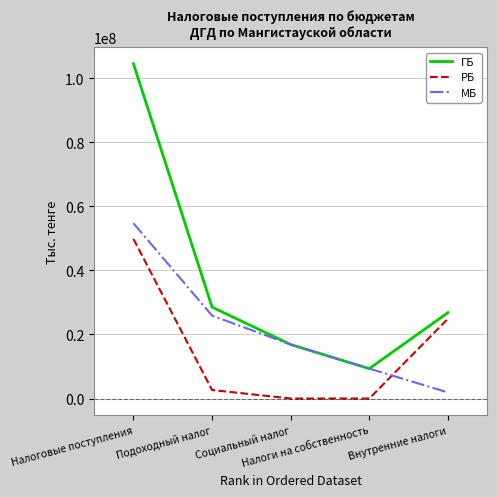

Which series has the largest total across all categories?

ГБ